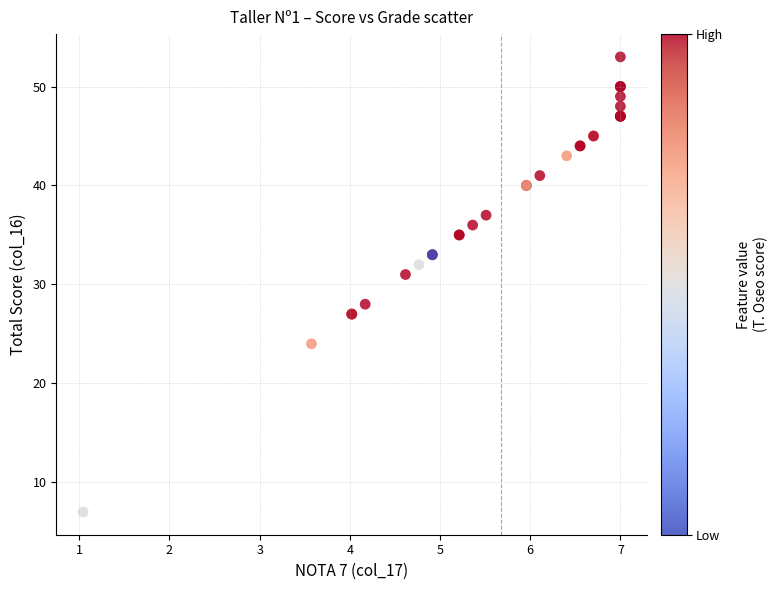

What Y value in the scatter plot is closest to 30?

31